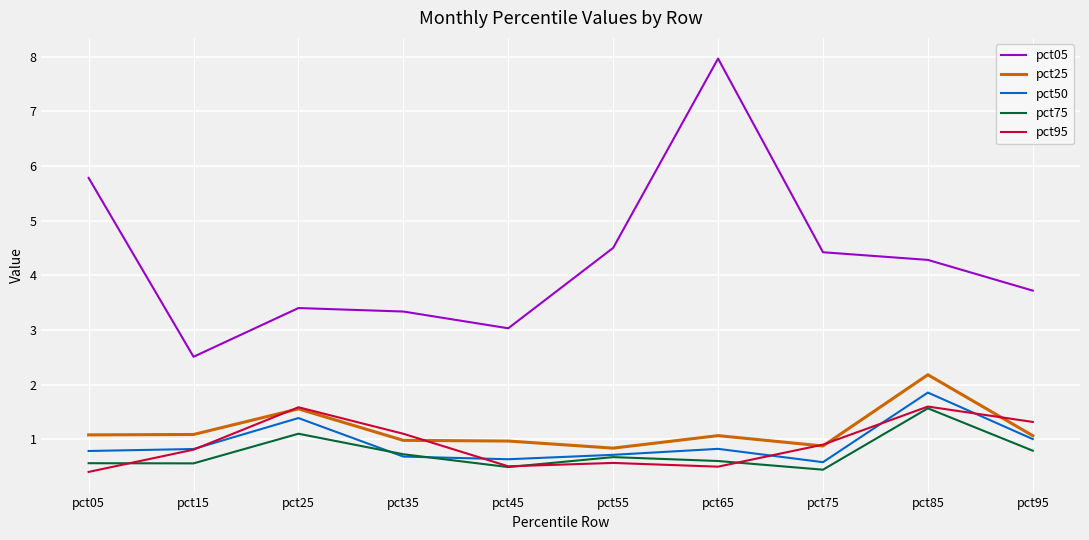

Is this an area chart (filled region under the line)?

No